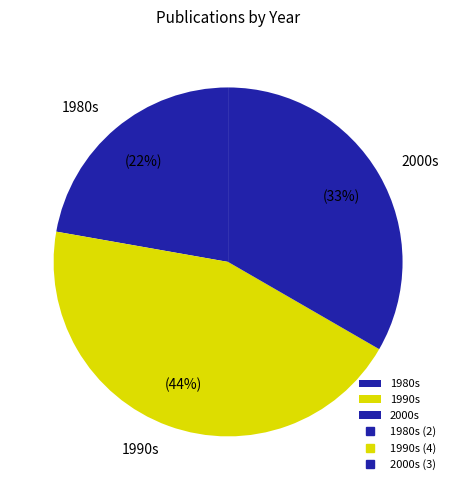

What is the largest slice in the pie chart?

1990s